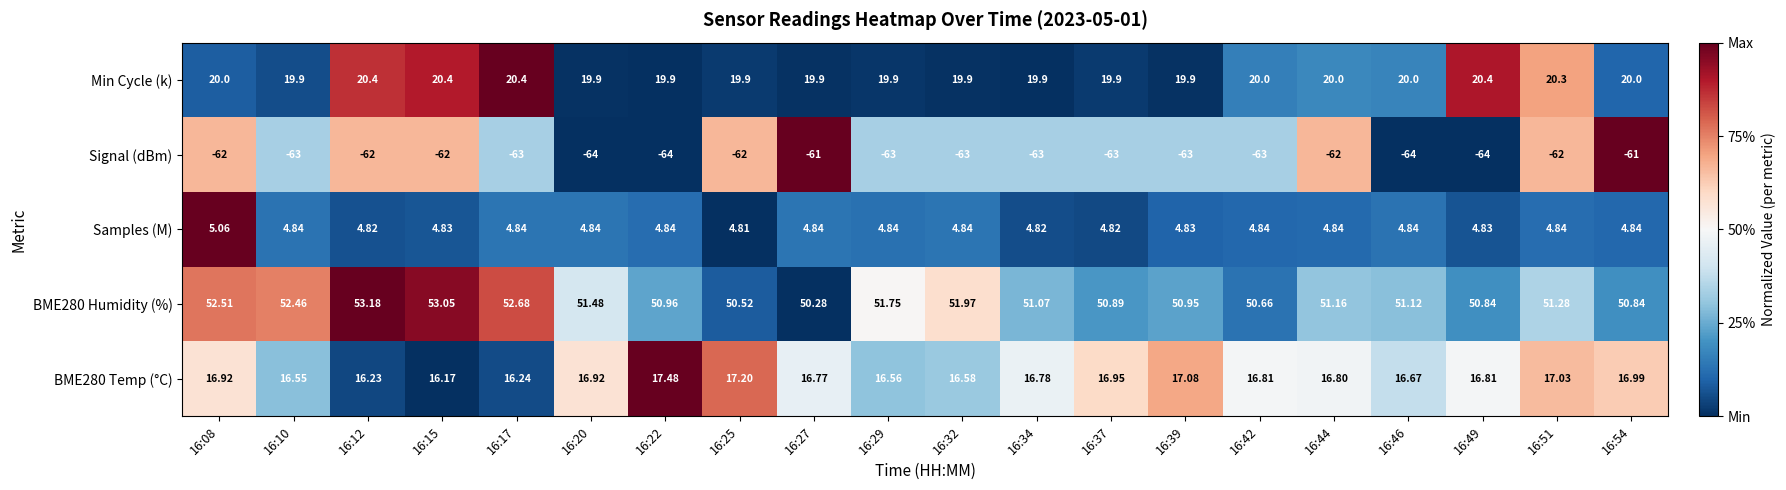

Is the value of Min Cycle (k) at 16:22 greater than the value of Signal (dBm) at 16:39?

Yes